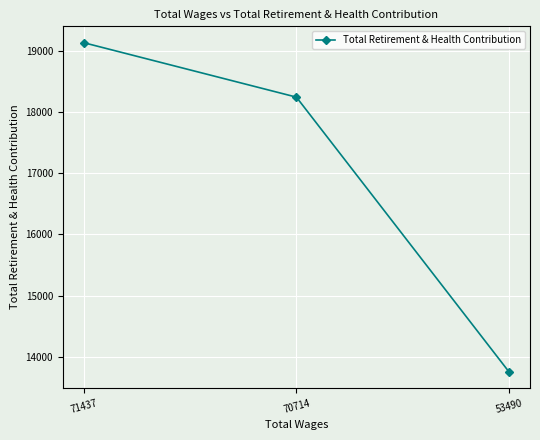

Reading left to right, what are all the values shown in this chart?

71437=19128	70714=18241	53490=13763